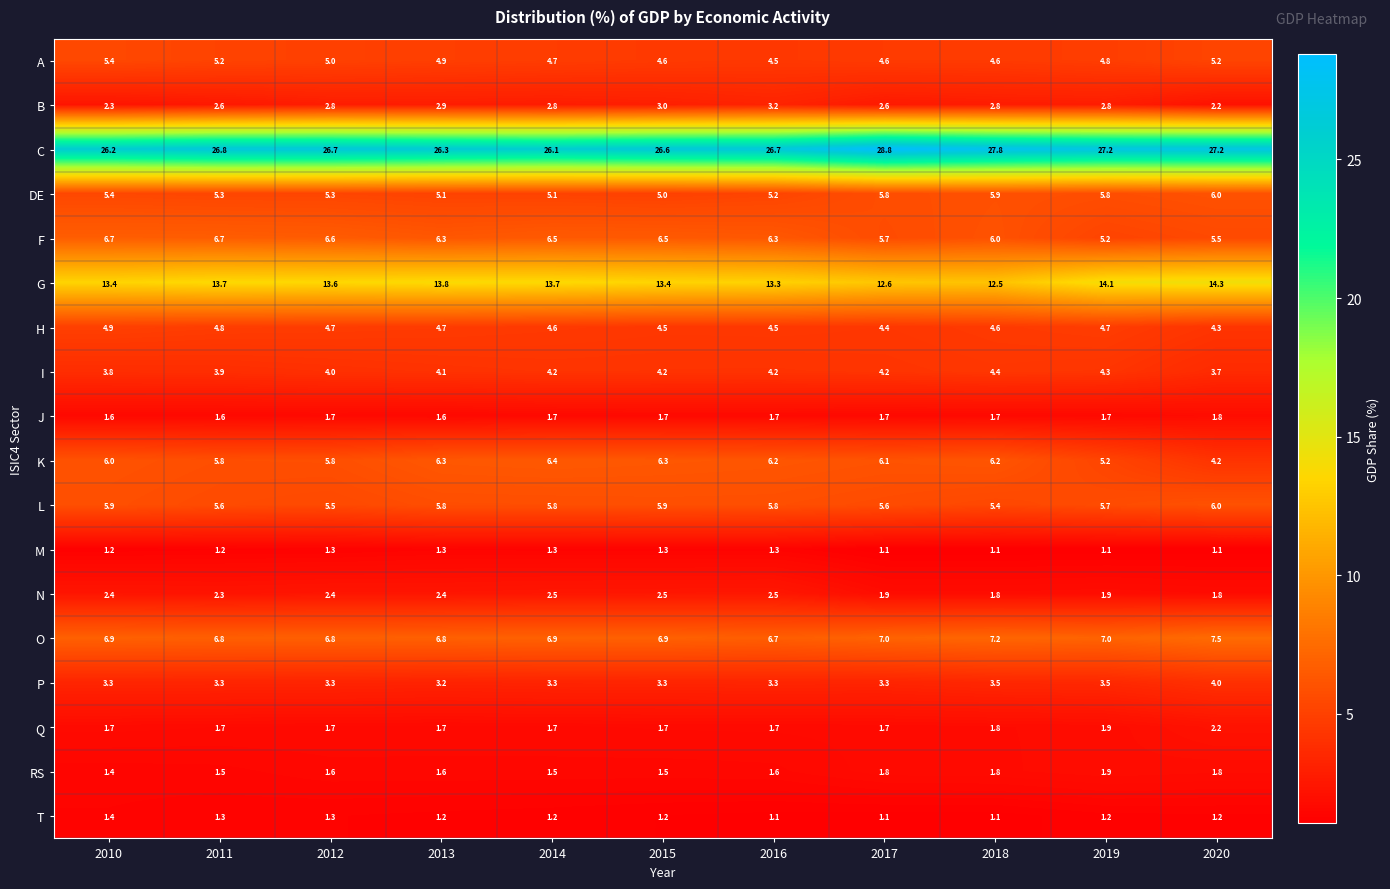

What is the sum of the M values at 2011 and 2012?

2.5